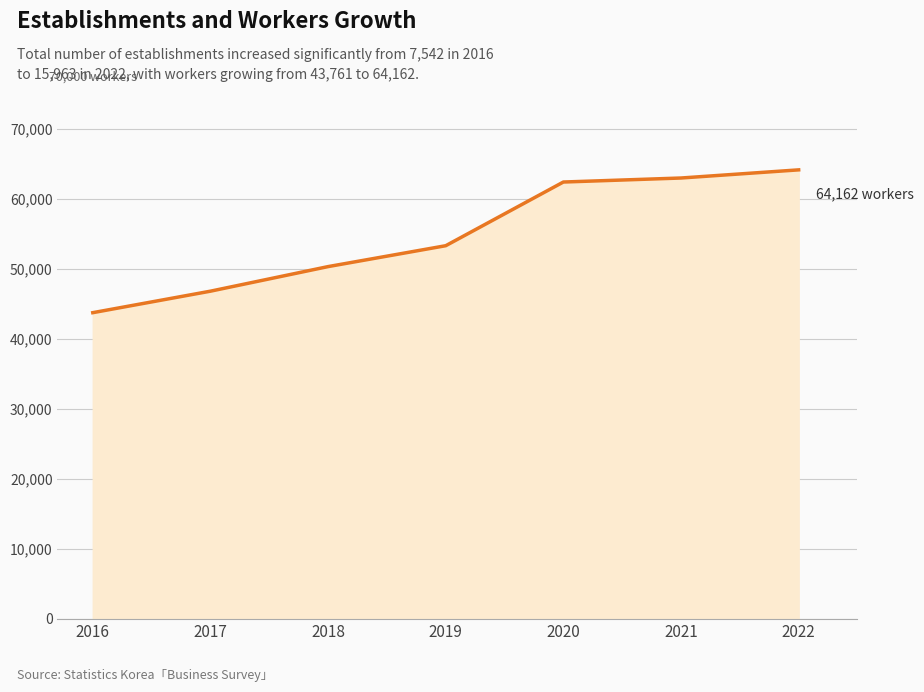

How many values are below 53327?

3